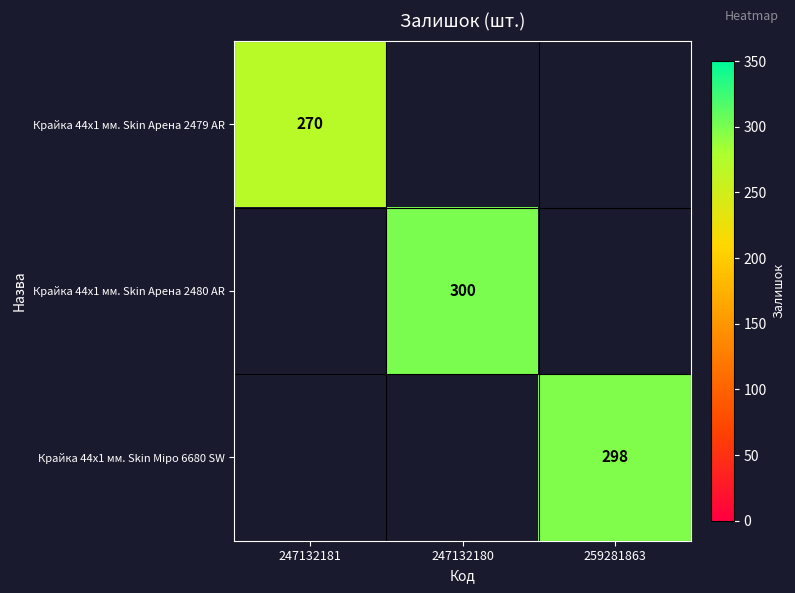

Is it true that Крайка 44x1 мм. Skin Арена 2479 AR equals 270 at 247132181?

True